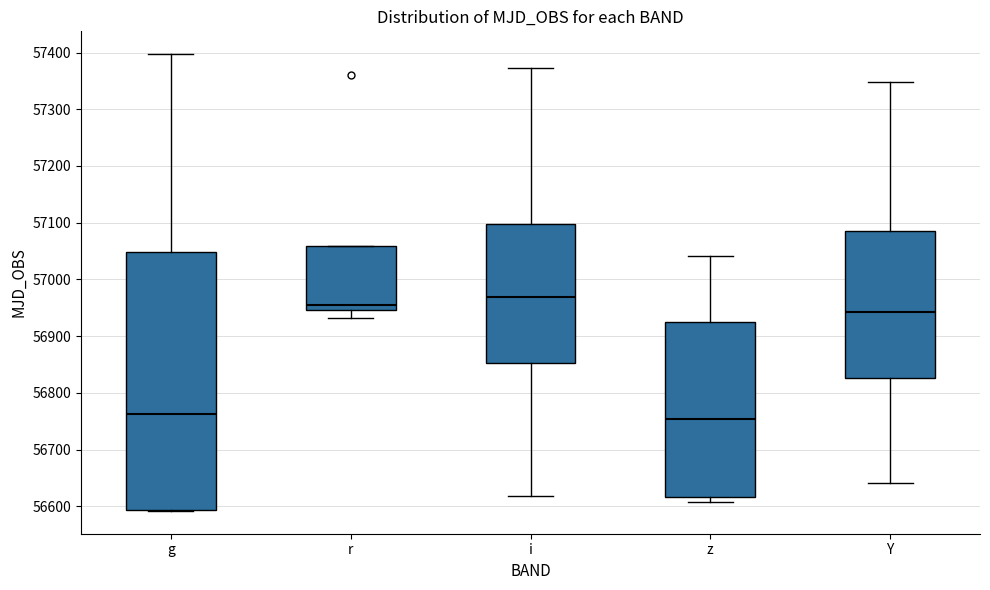

Where is the upper edge of the box for z on the y-axis? The values are not printed on the chart, so give them approximately, as read against the axis.

56930